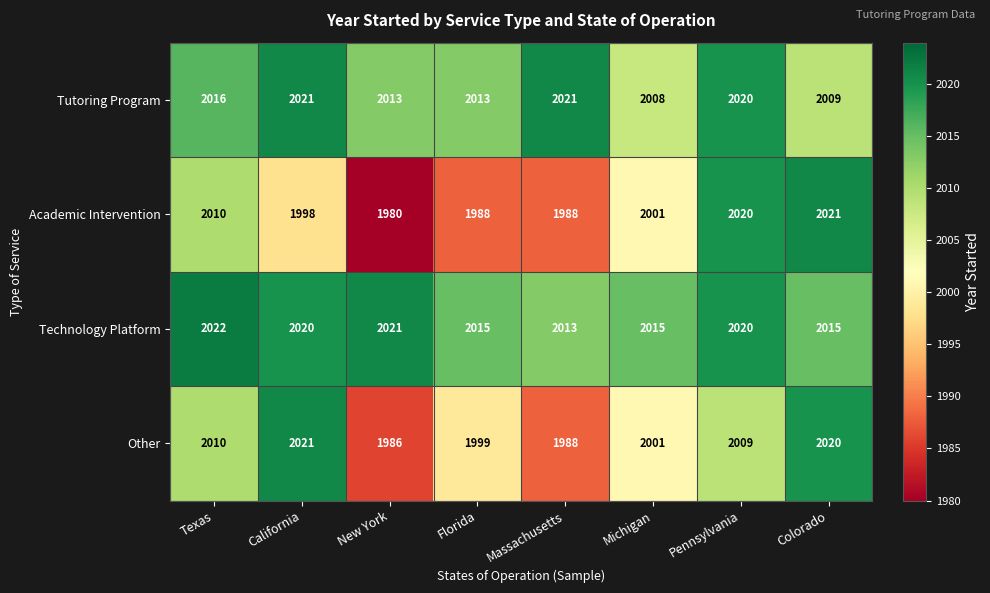

What is the smallest value displayed?

1980